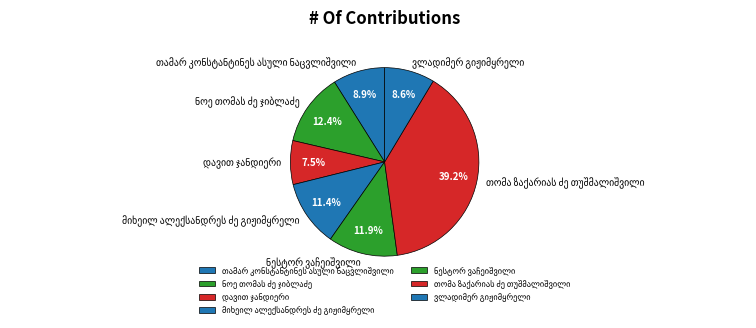

Is there a majority slice in this chart?

No